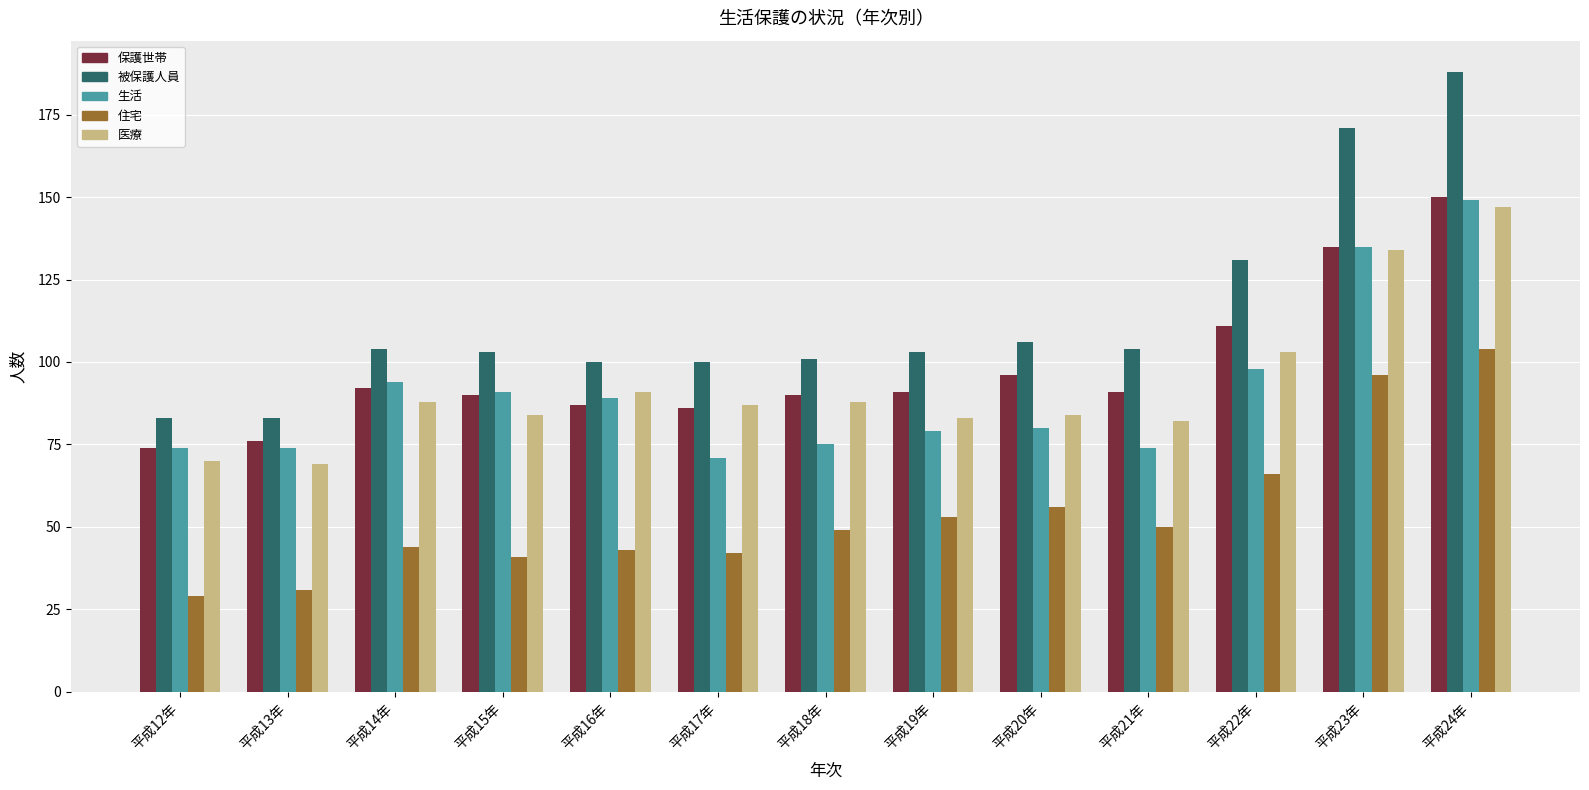

What position from the left is 平成13年?

2